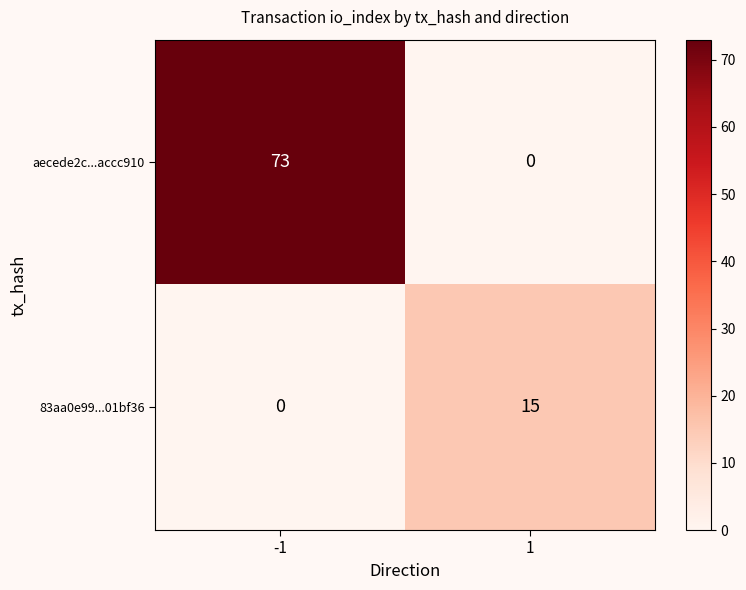

Which series has the largest total across all categories?

aecede2c...accc910